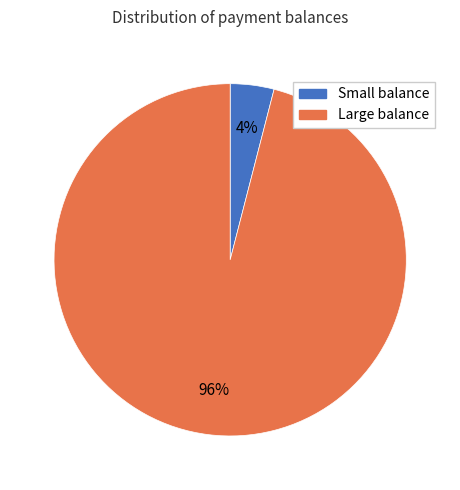

Which category has the smallest portion of the pie?

Small balance